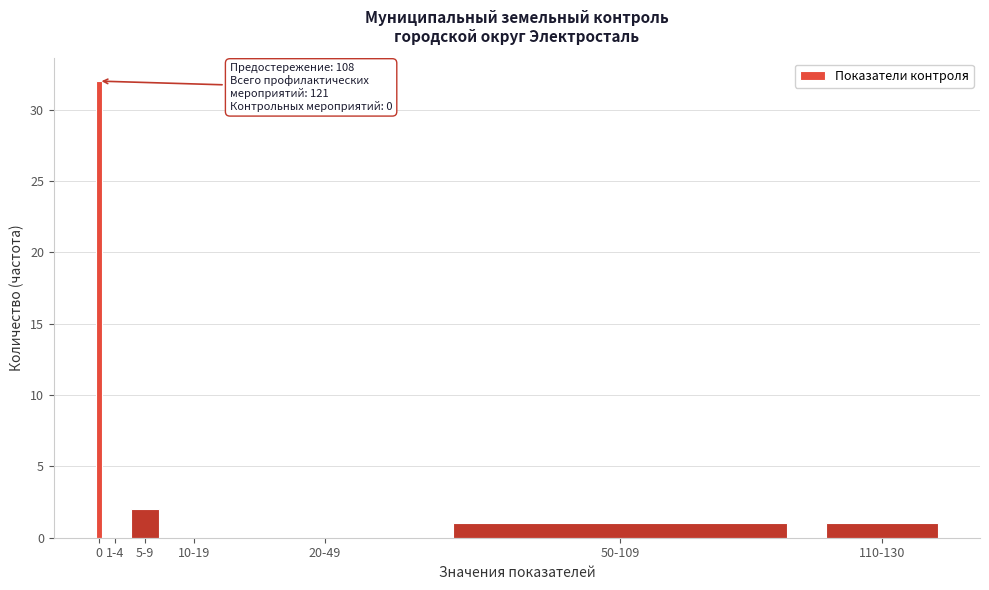

Reading left to right, transcribe all the data shown in this chart.

0=32	1-4=0	5-9=2	10-19=0	20-49=0	50-109=1	110-130=1